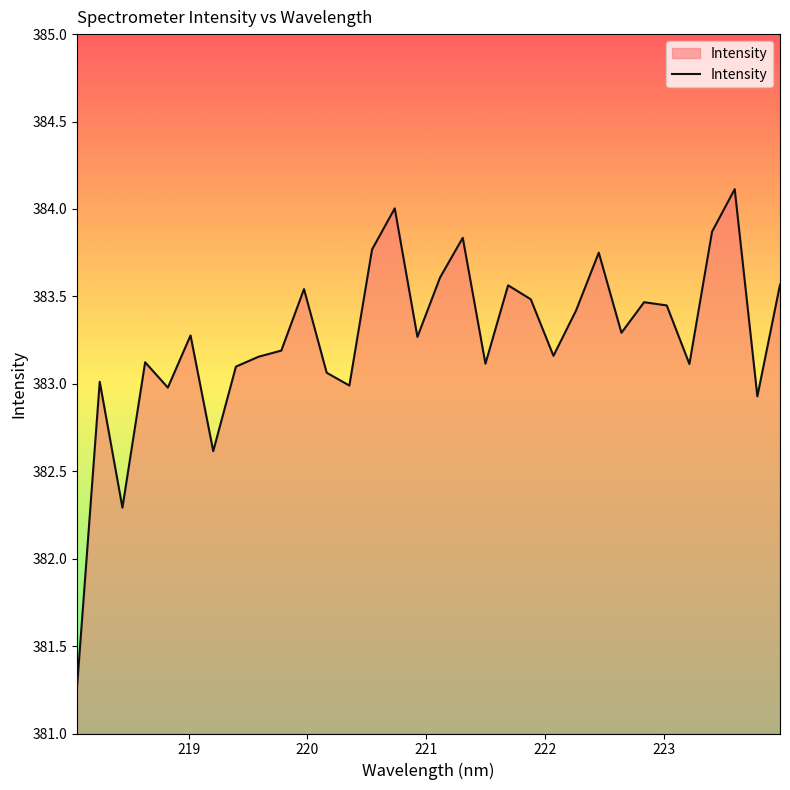

What is the greatest value displayed?

384.1